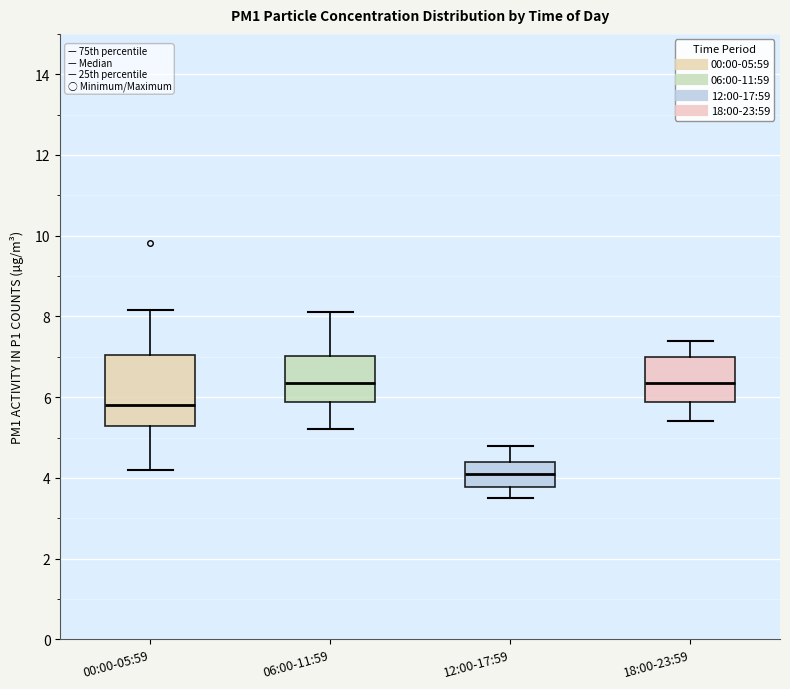

Where is the upper edge of the box for 12:00-17:59 on the y-axis? The values are not printed on the chart, so give them approximately, as read against the axis.

4.4